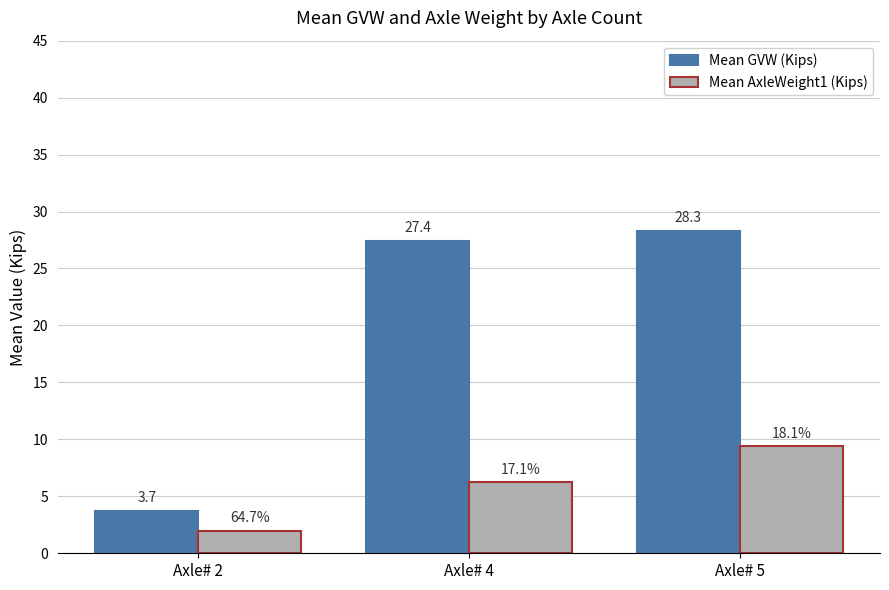

Are the bars grouped side by side (vs. stacked)?

Yes